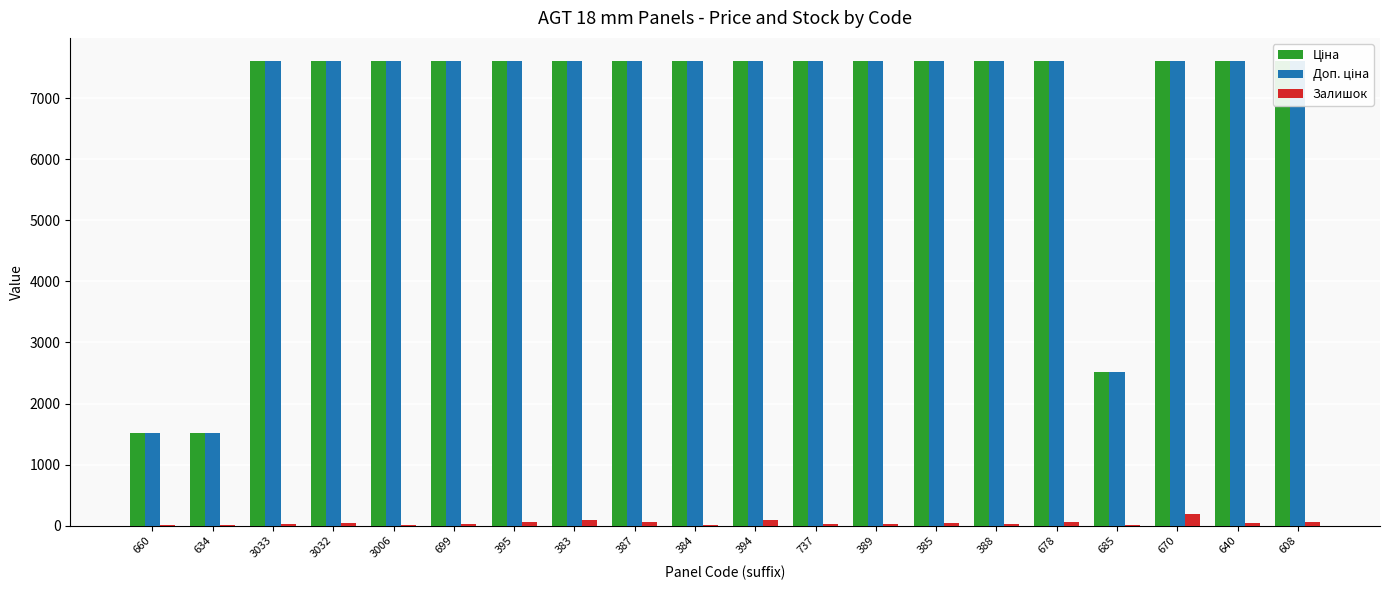

Is it true that Ціна equals 7607.2 at 388?

True